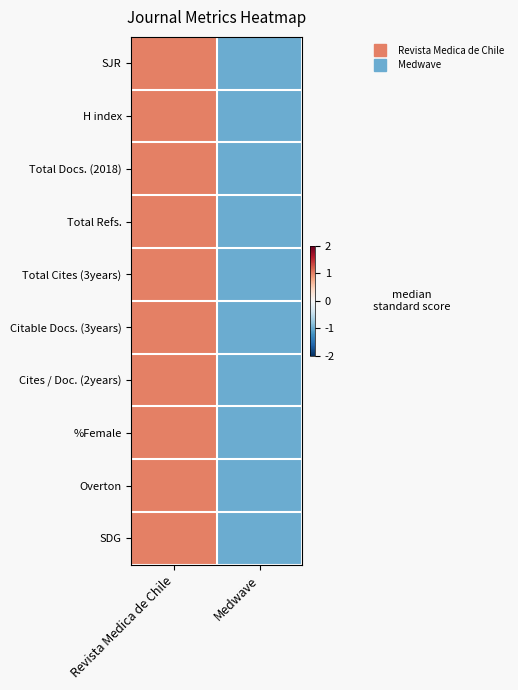

Which series changed the most between Revista Medica de Chile and Medwave?

SJR